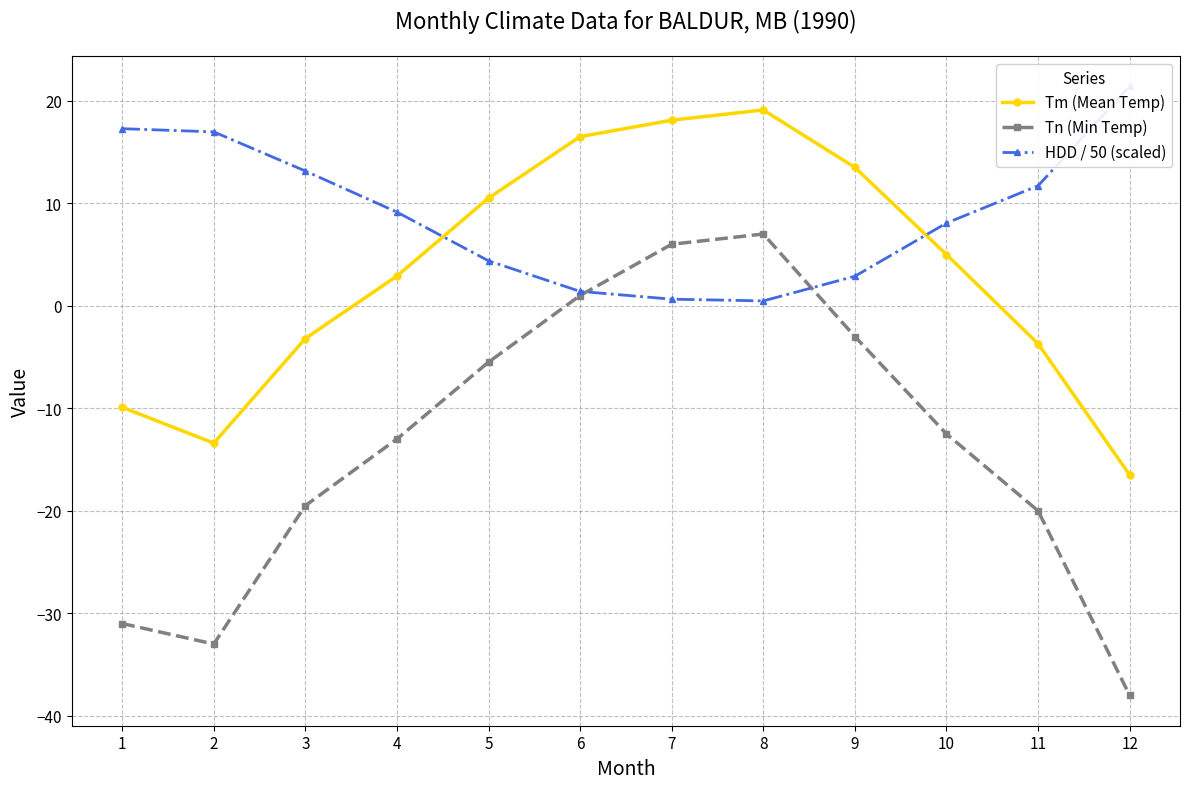

Read the Tn (Min Temp) value at 3.

-19.5